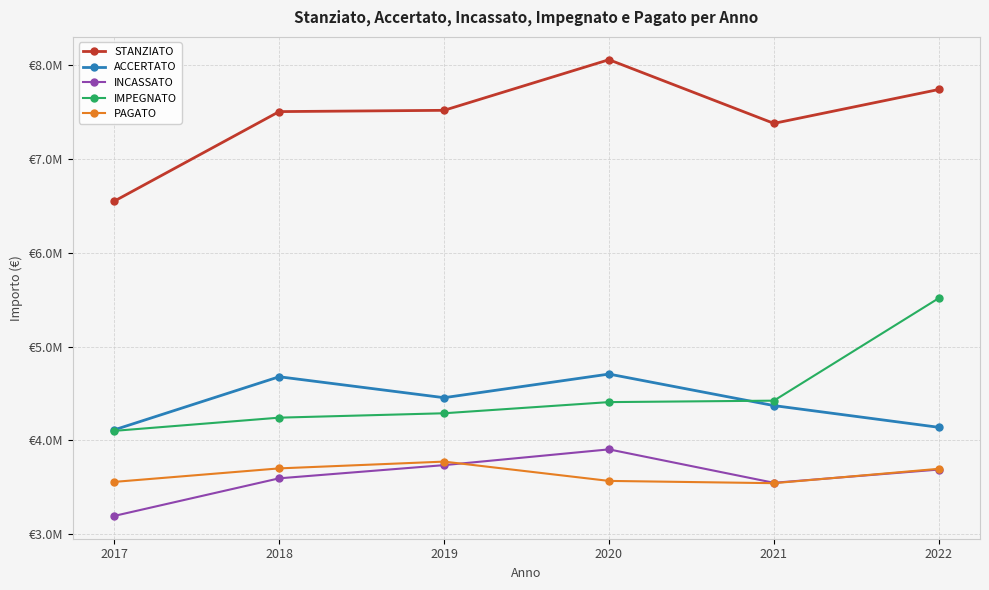

List the series in order of their peak value, highest first.

STANZIATO, IMPEGNATO, ACCERTATO, INCASSATO, PAGATO